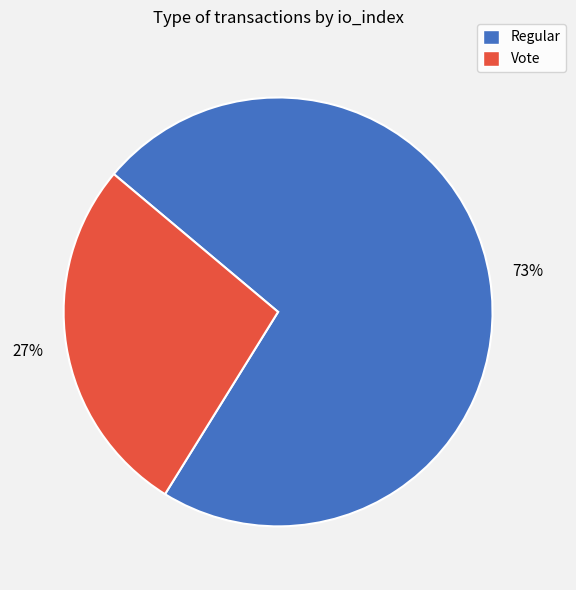

To the nearest percent, what is the average slice percentage?

50%